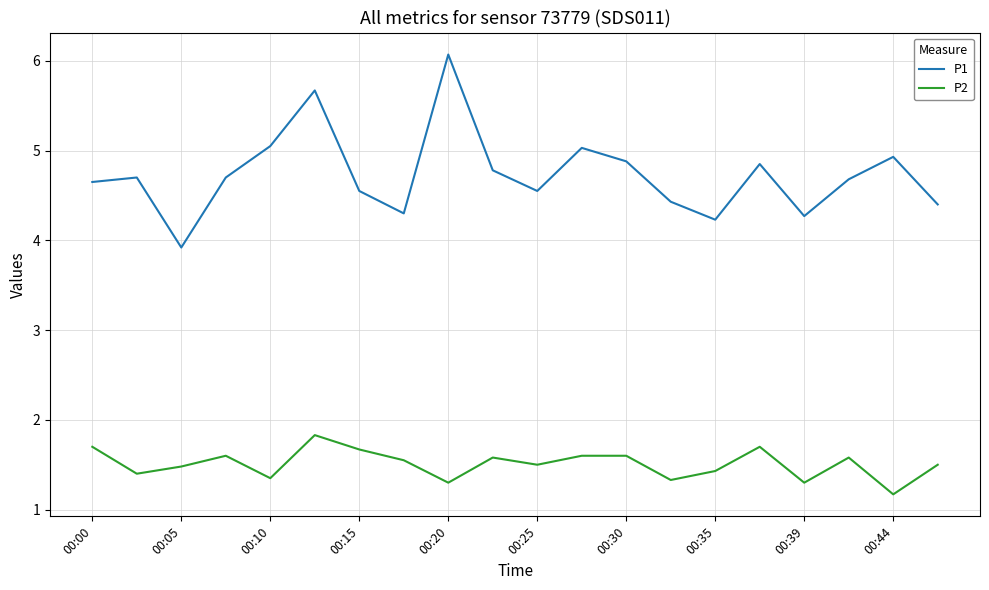

True or false: P2 has more than 0 interior local peaks.

True